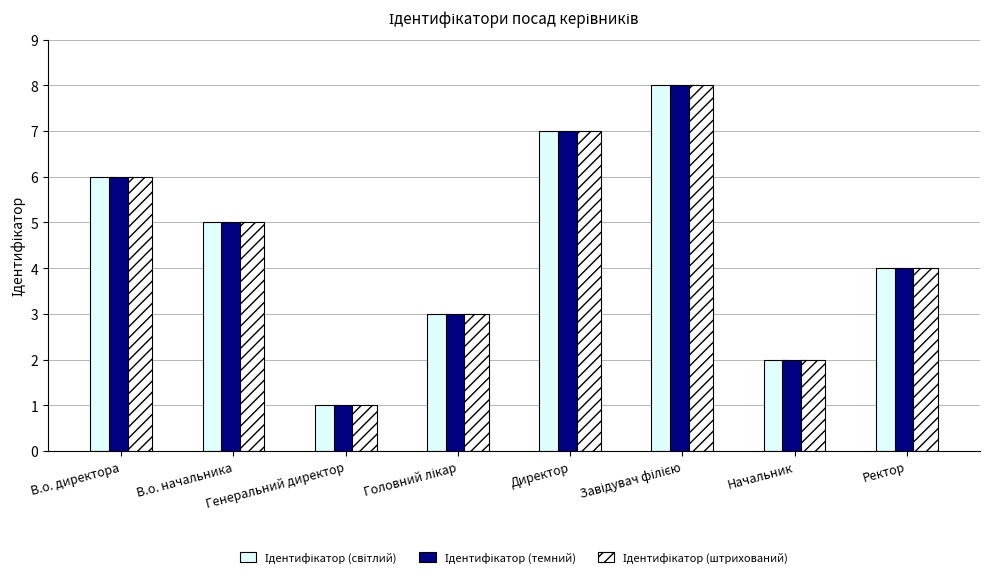

Reading left to right, list all the values displayed in this chart.

Ідентифікатор (світлий): 6	5	1	3	7	8	2	4
Ідентифікатор (темний): 6	5	1	3	7	8	2	4
Ідентифікатор (штрихований): 6	5	1	3	7	8	2	4